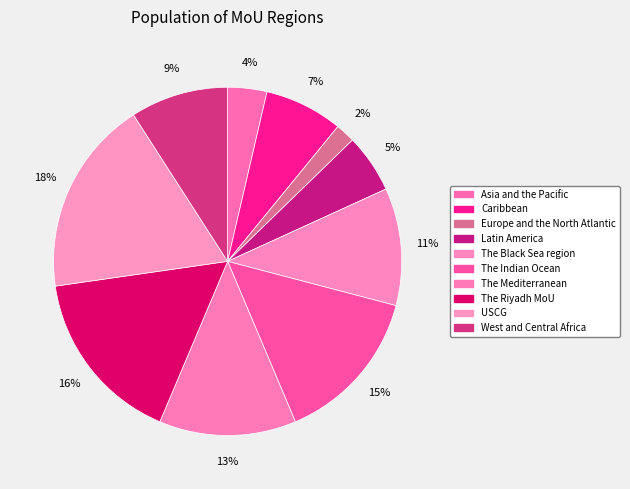

Which has a higher value, Caribbean or The Indian Ocean?

The Indian Ocean